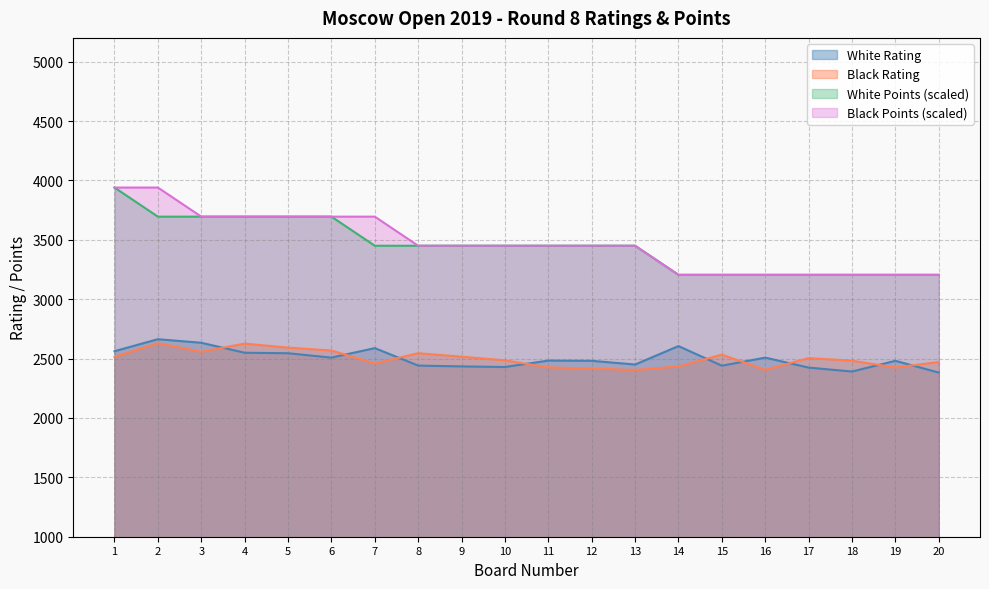

Rank the series at 18 from lowest to highest value.

White Rating, Black Rating, White Points, Black Points